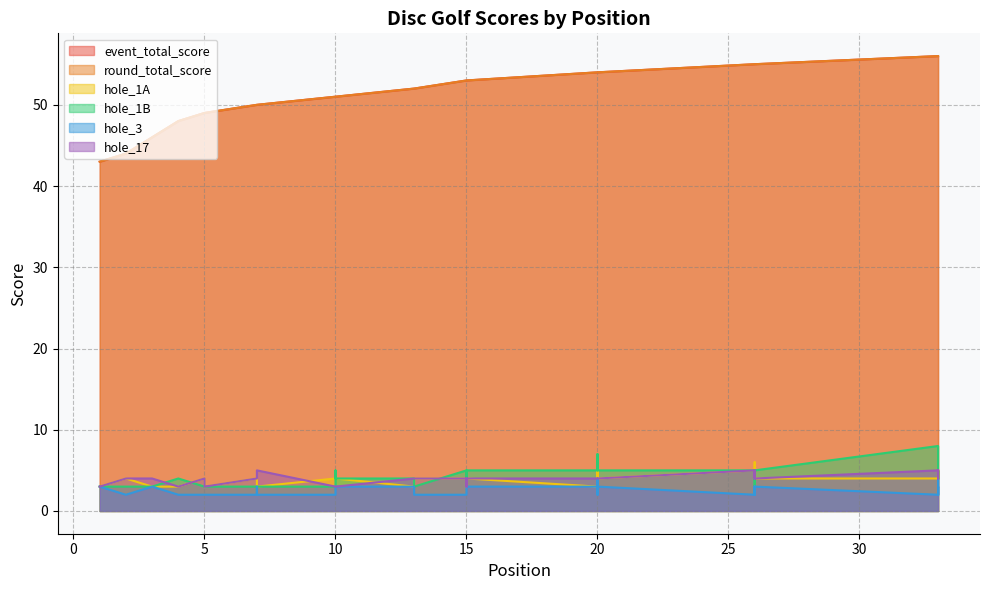

Which series has the widest spread of values?

event_total_score